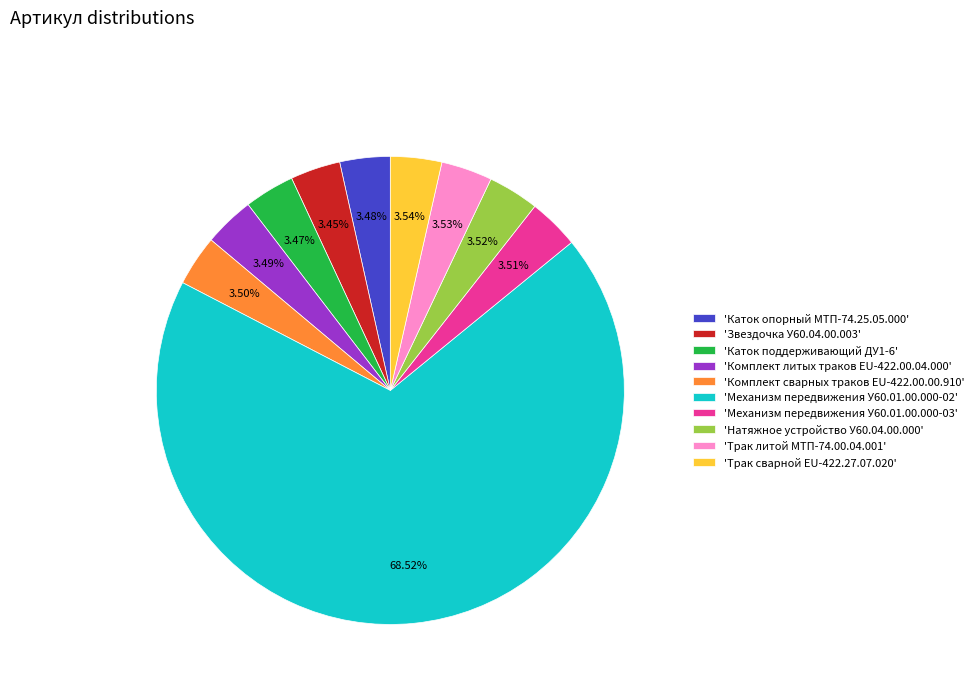

What is the largest slice in the pie chart?

'Механизм передвижения У60.01.00.000-02'